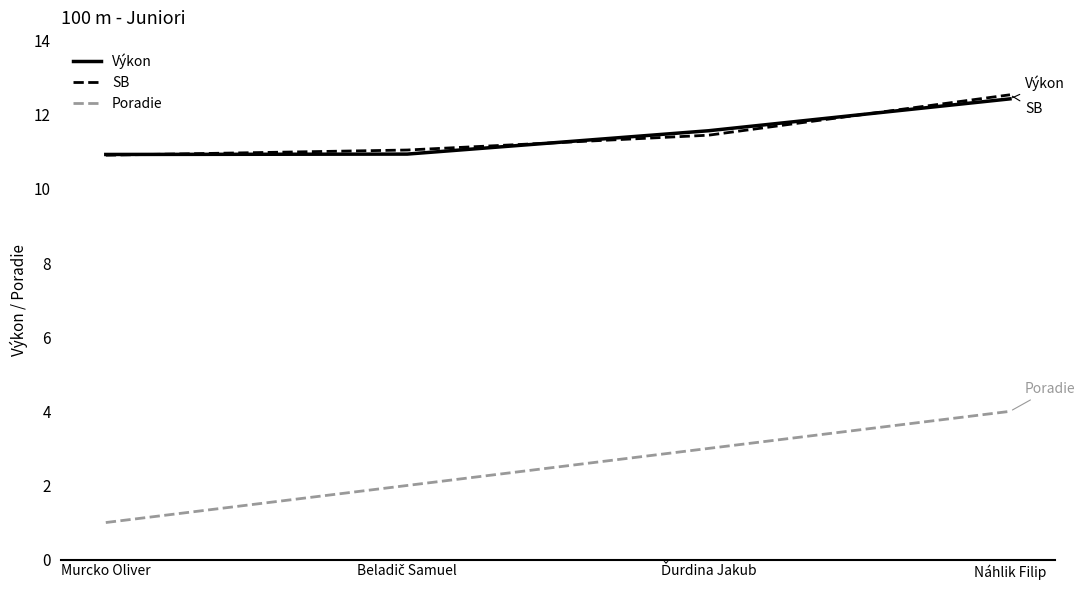

How many lines are shown in the chart?

3